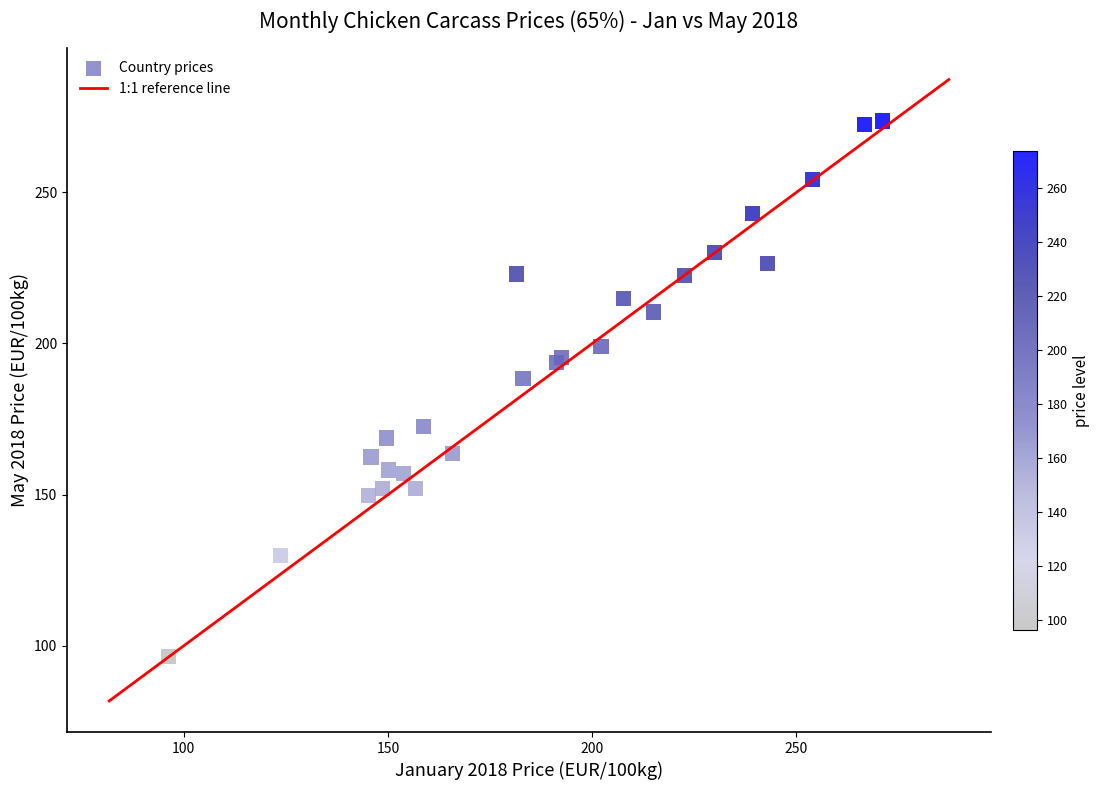

What Y value in the scatter plot is closest to 185?

188.4